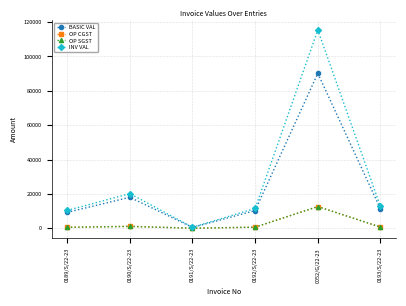

What is the difference between the OP SGST values at 0189/S/22-23 and 0052/G/22-23?

12067.7